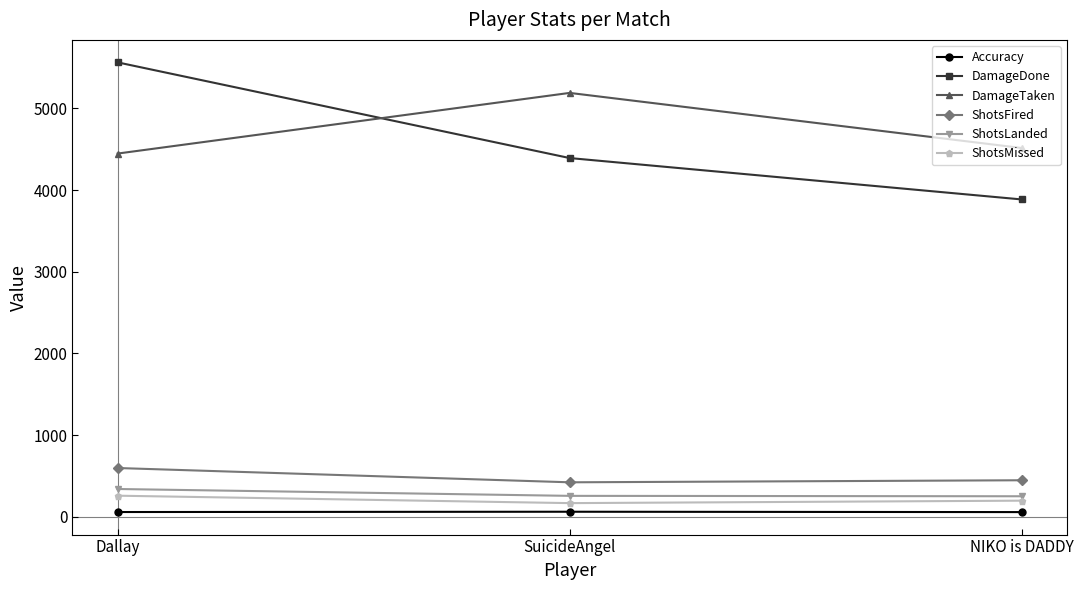

What is the highest value of the ShotsFired series?

596.0